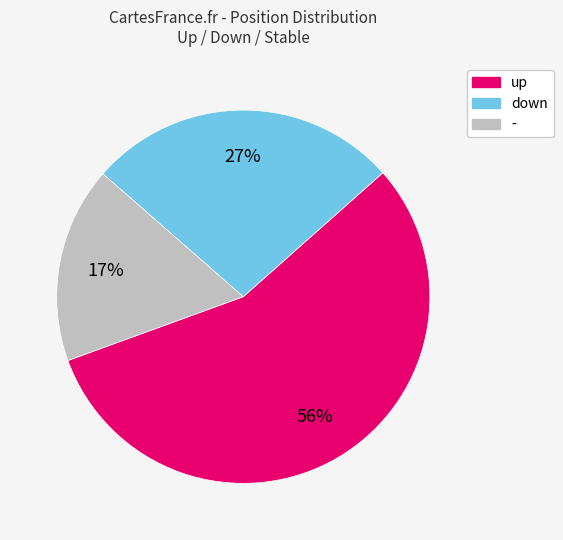

To the nearest percent, what is the average slice percentage?

33%